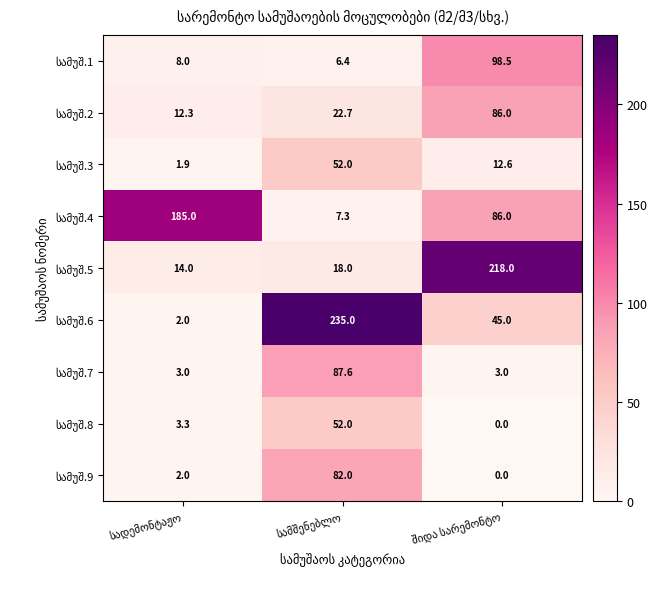

What is the maximum value shown in the chart?

235.0